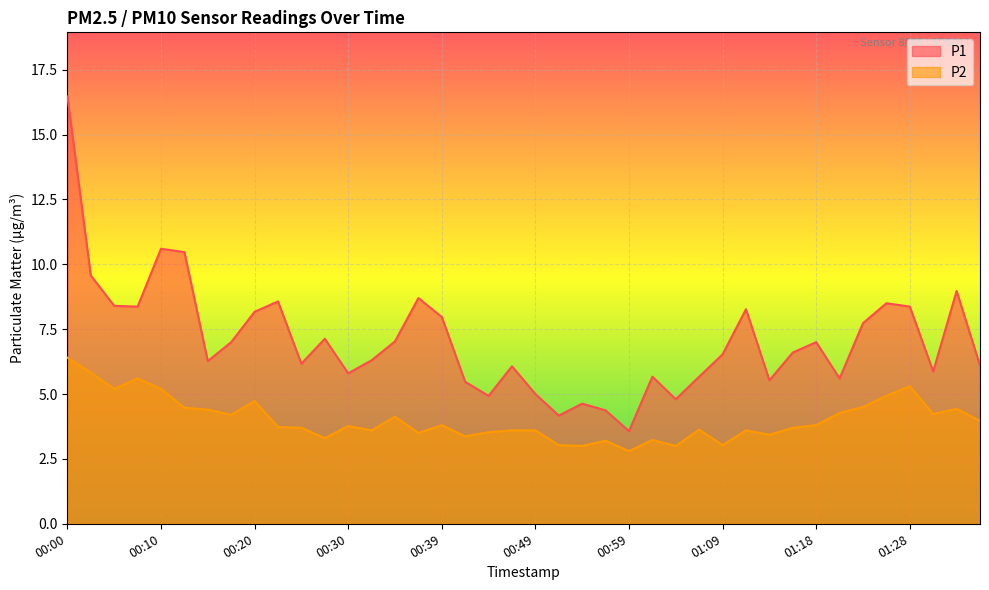

Between 00:56 and 00:59, which is larger?

00:56